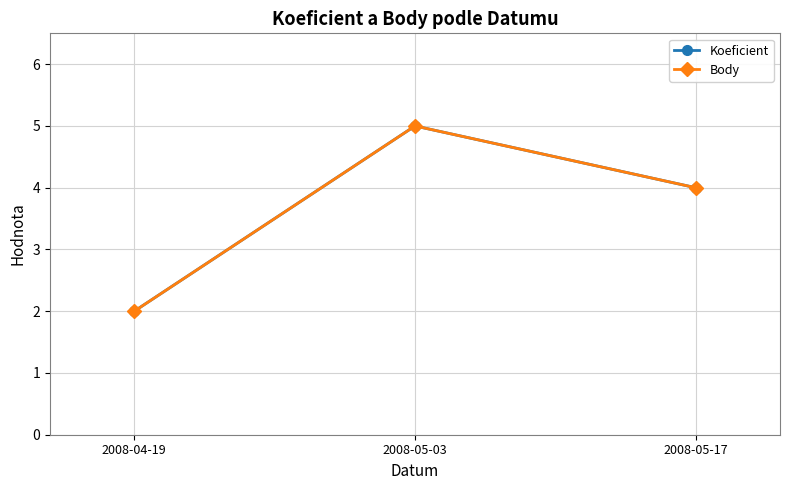

What is the minimum value for Koeficient?

2